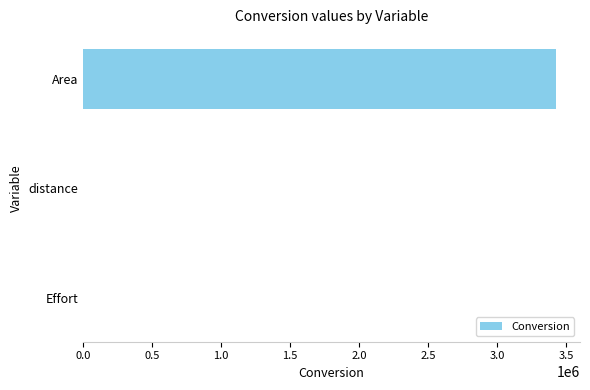

How many distinct data groups are displayed?

1